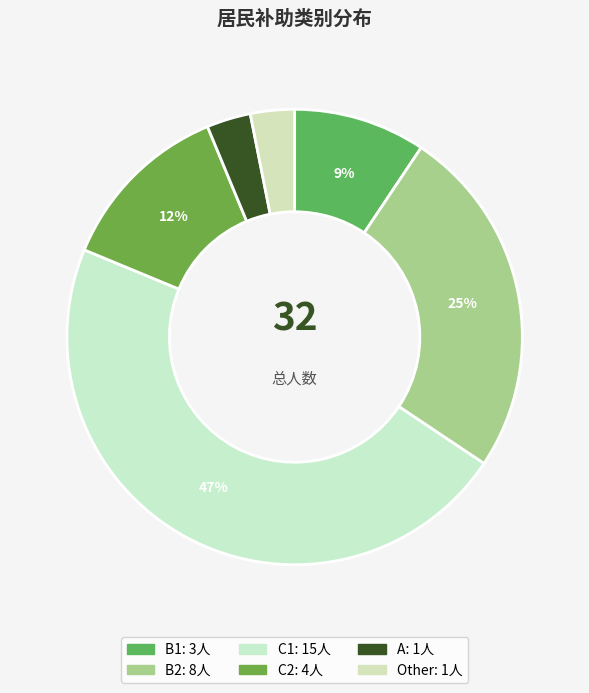

How many segments does this pie chart have?

6